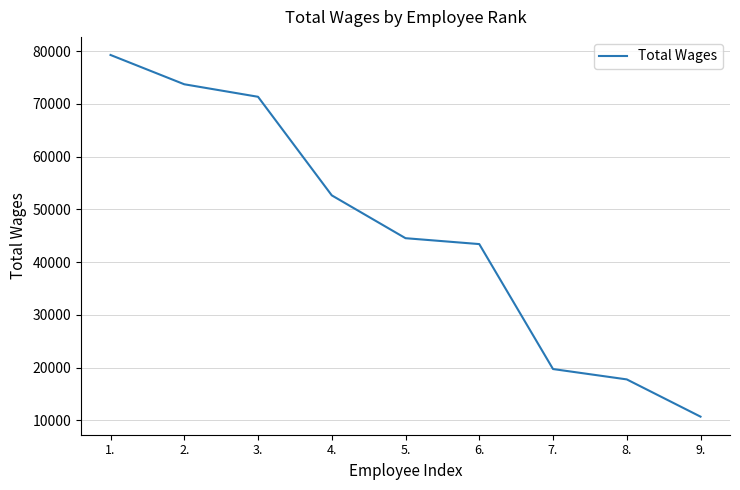

What is the ratio of the value at 8. to the value at 4.?

0.3